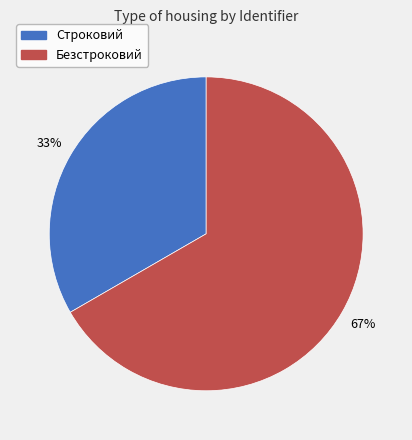

To the nearest percent, what portion does Строковий represent?

33%